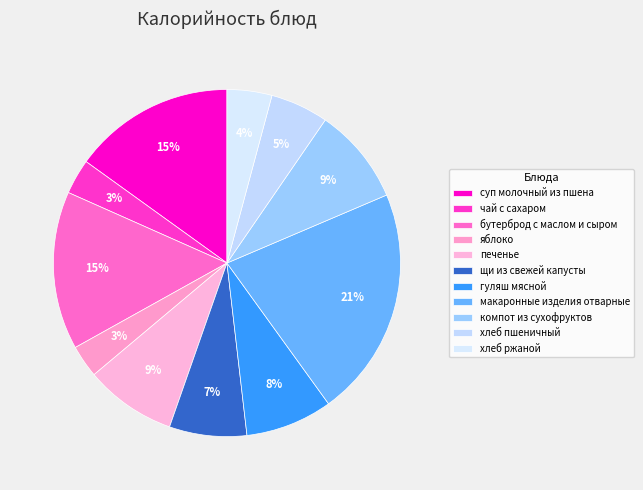

To the nearest percent, what portion does печенье represent?

9%